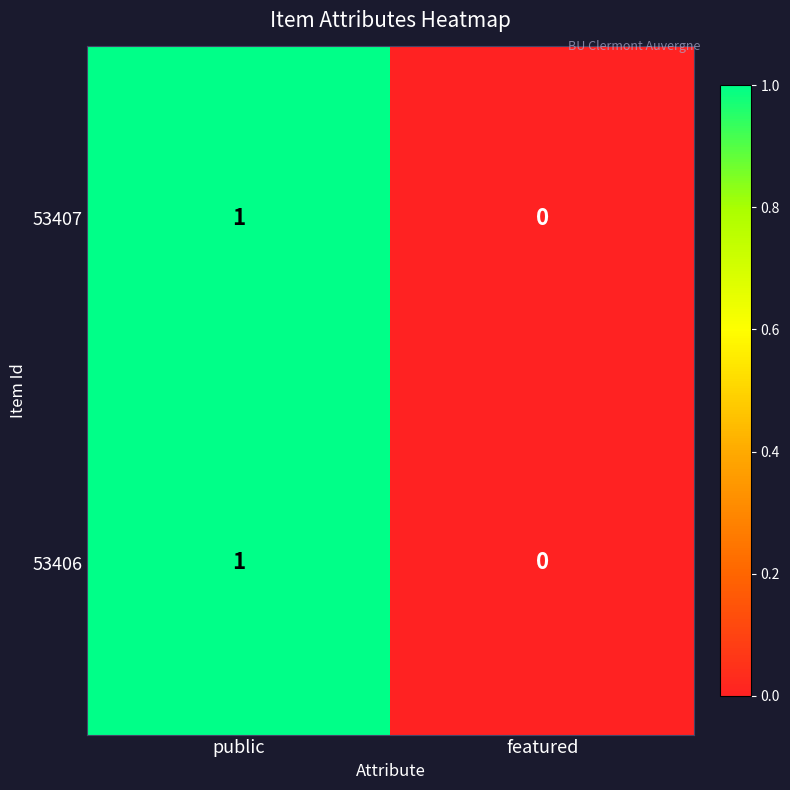

Is it true that 53406 equals 1 at public?

True